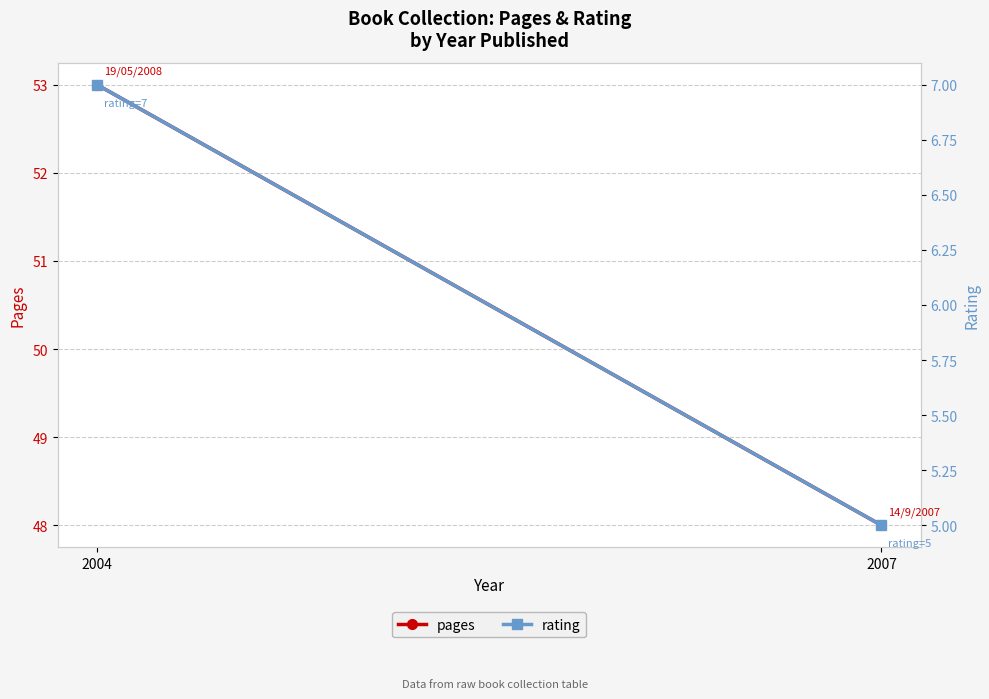

What is the value of the rating point at the 1st from the left?

7